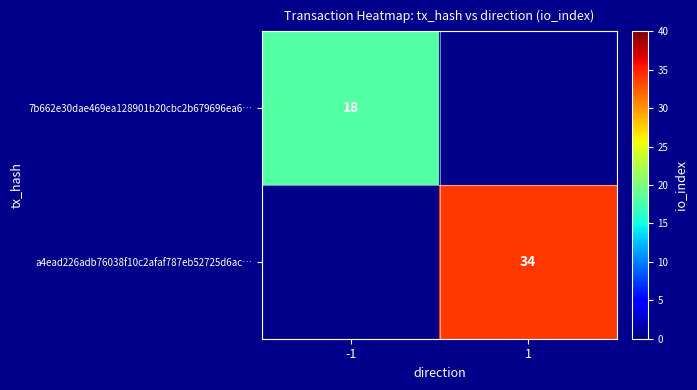

The value of 7b662e30dae469ea128901b20cbc2b679696ea6… at -1 is 18. True or false?

True